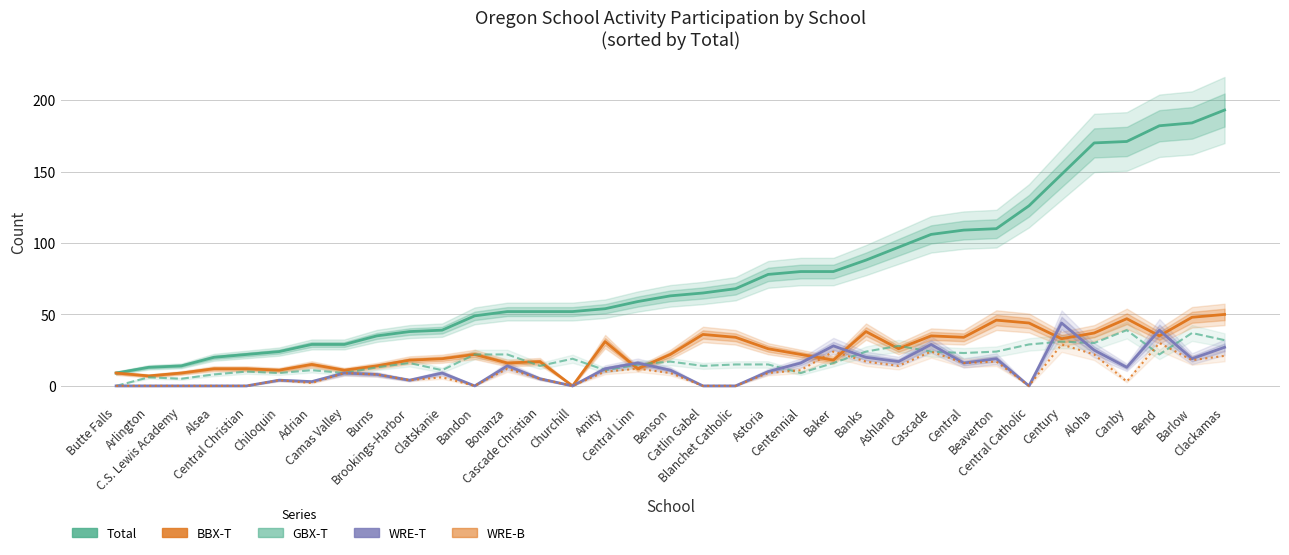

What are all the series names shown in the legend?

Total, BBX-T, GBX-T, WRE-T, WRE-B